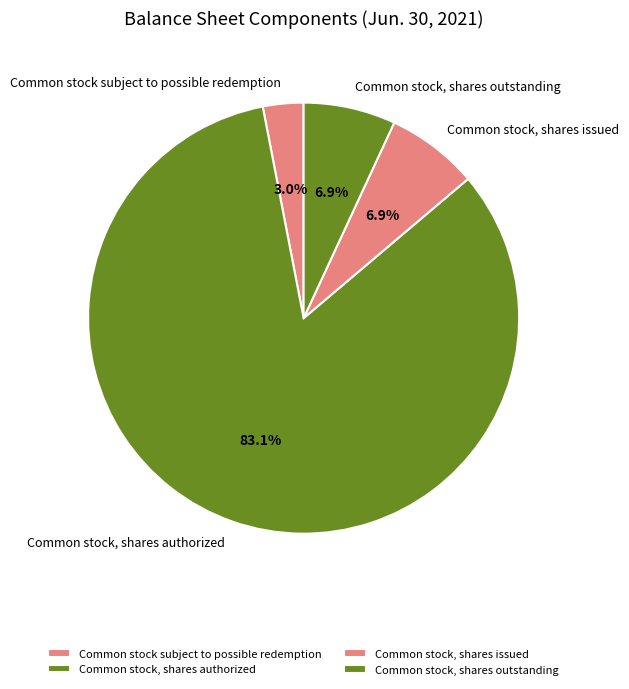

How many slices are in this pie chart?

4